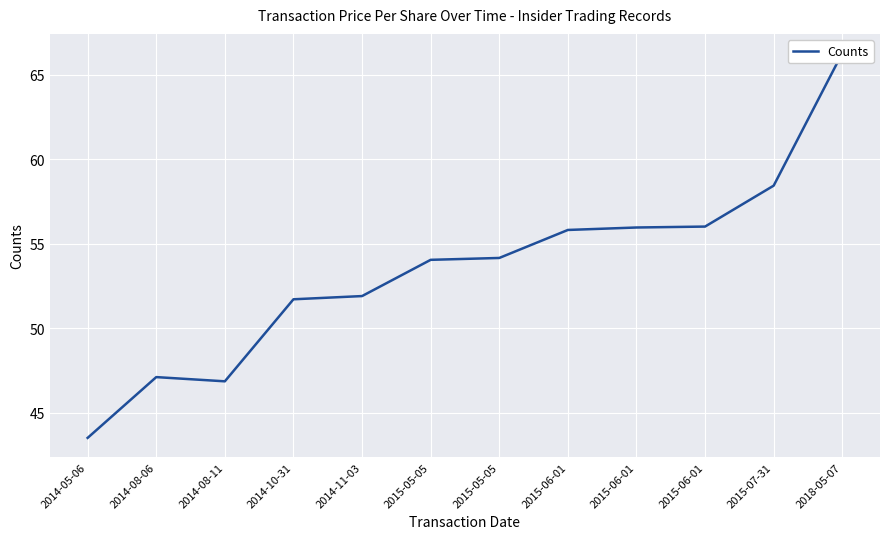

Reading left to right, transcribe all the data shown in this chart.

2014-05-06=43.5	2014-08-06=47.1	2014-08-11=46.9	2014-10-31=51.7	2014-11-03=51.9	2015-05-05=54.0	2015-05-05=54.2	2015-06-01=55.8	2015-06-01=56.0	2015-06-01=56.0	2015-07-31=58.4	2018-05-07=66.3